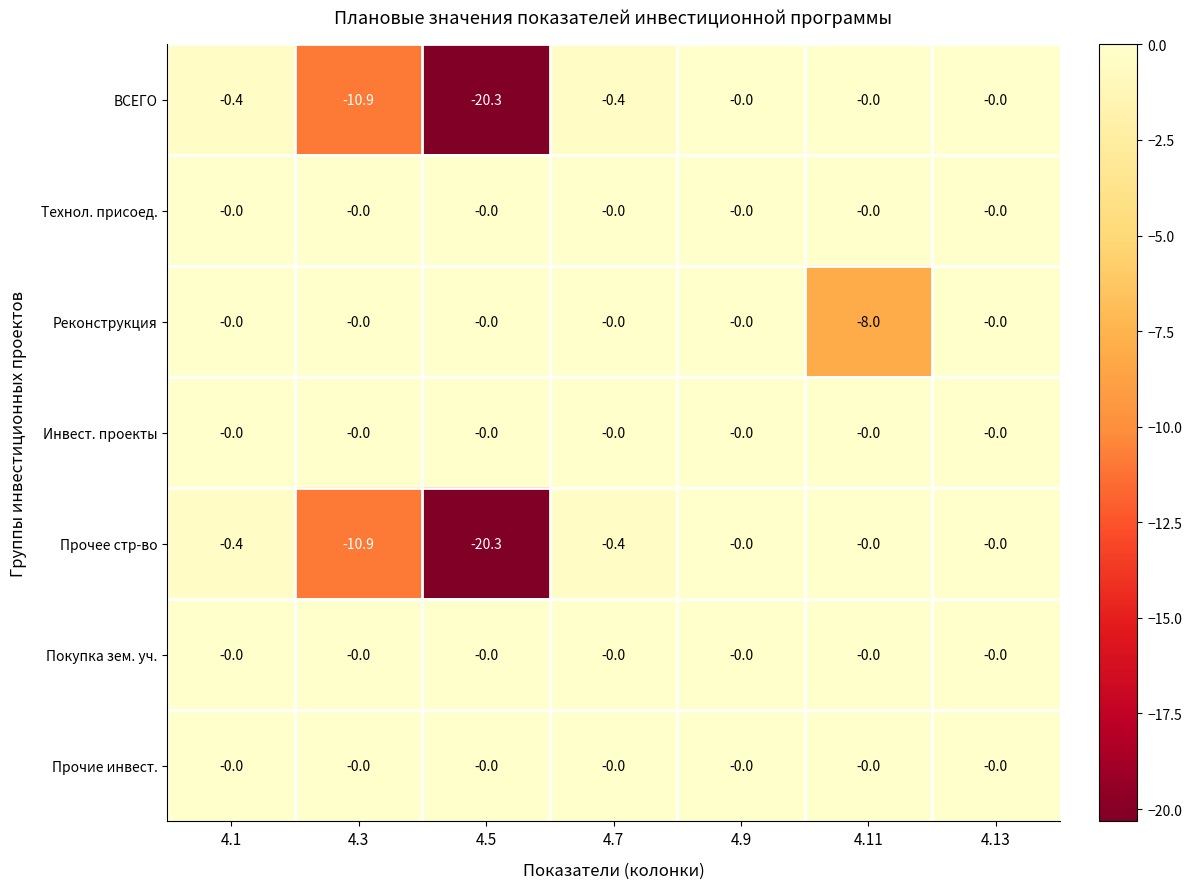

The value of ВСЕГО at 4.3 is -17.3. True or false?

False